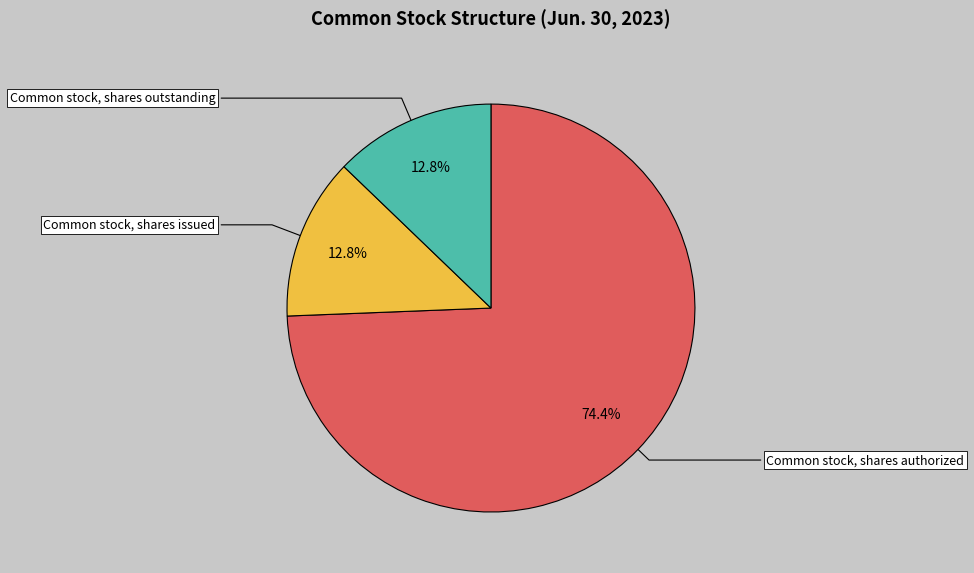

Which has a higher value, Common stock, shares authorized or Common stock, shares issued?

Common stock, shares authorized